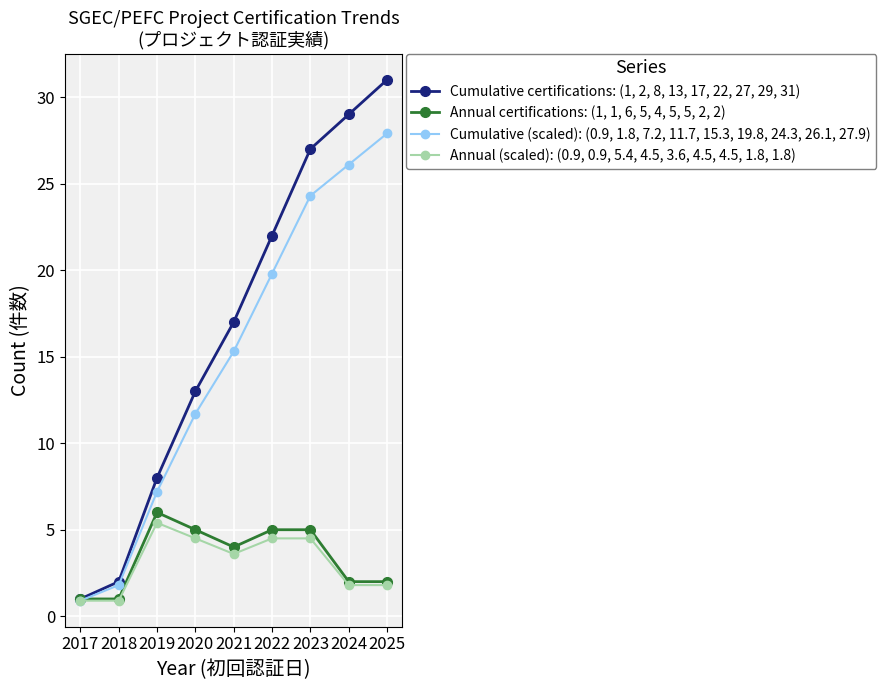

Which category has the highest value in the Annual (scaled): (0.9, 0.9, 5.4, 4.5, 3.6, 4.5, 4.5, 1.8, 1.8) series?

2019